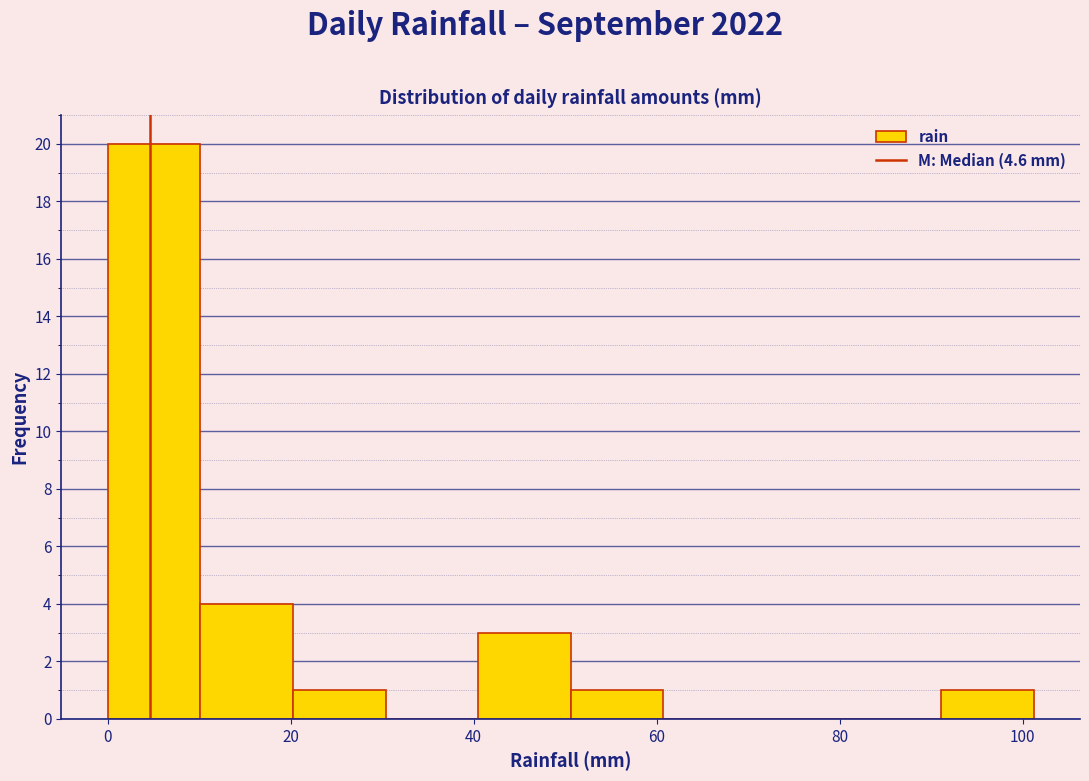

What is the height of the bar covering 92 to 102 on the x-axis? Neither the bar edges nor the heights are printed on the chart, so give them approximately, as read against the axes.

1